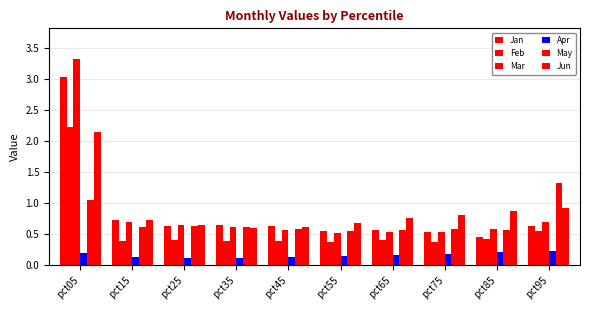

Is the value of Mar at pct25 greater than the value of Feb at pct85?

Yes